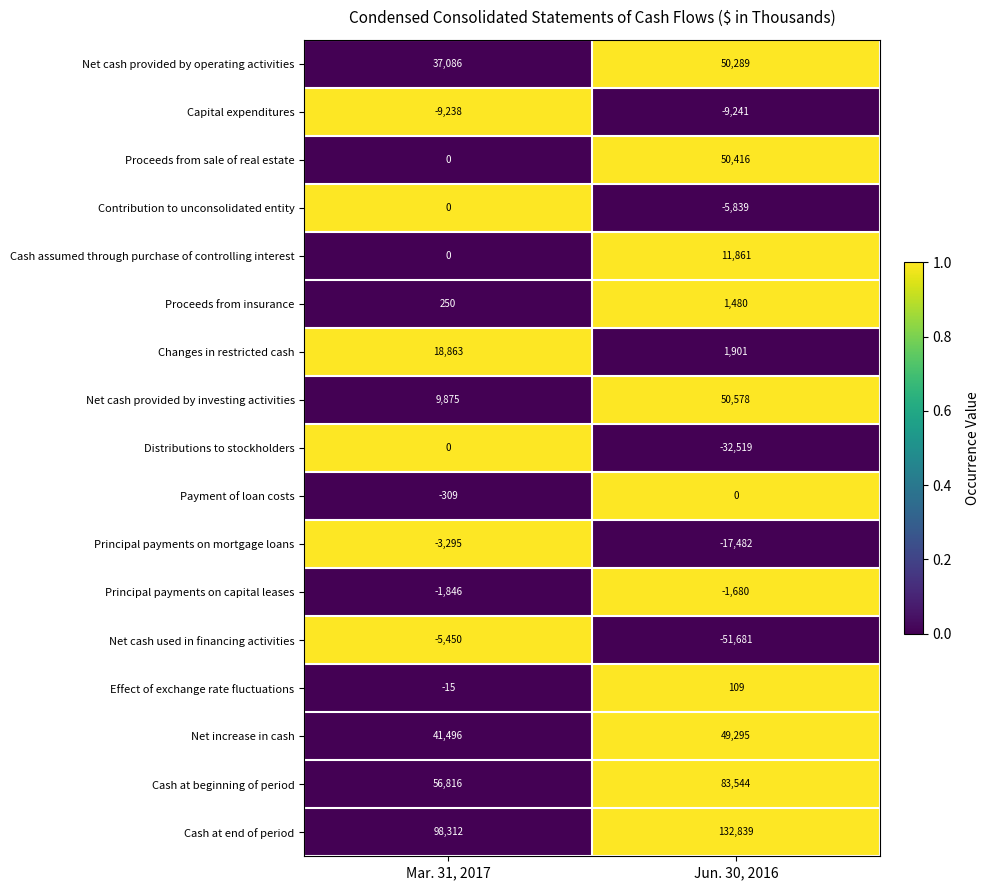

List the labels in order of Contribution to unconsolidated entity value, largest first.

Mar. 31, 2017, Jun. 30, 2016